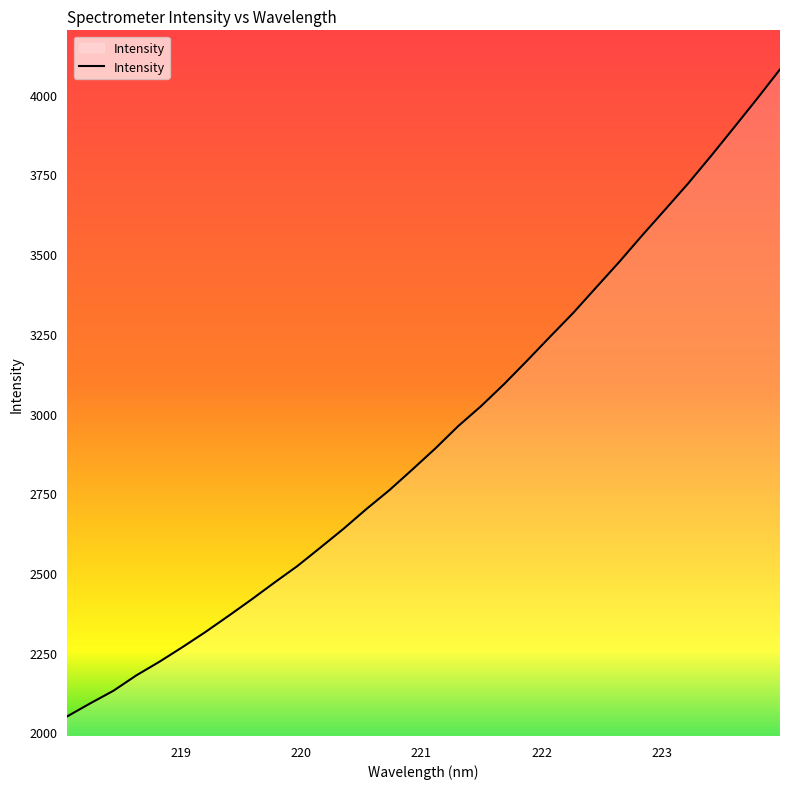

What is the maximum value shown in the chart?

4079.6